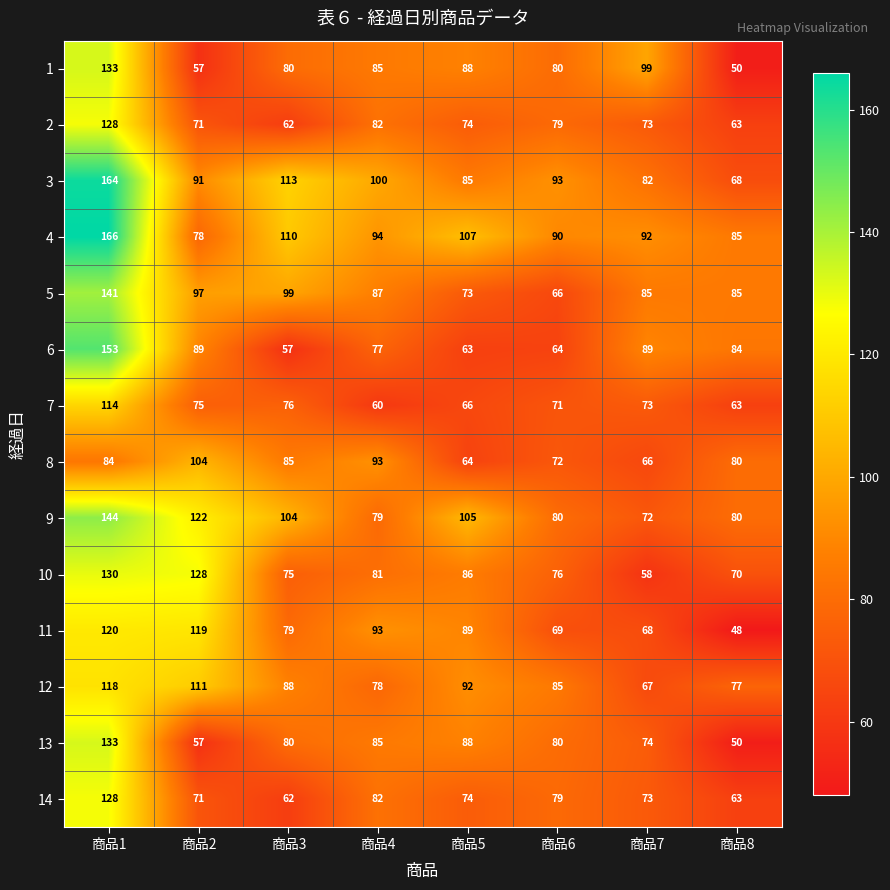

At which label is 13 closest to 91?

商品5